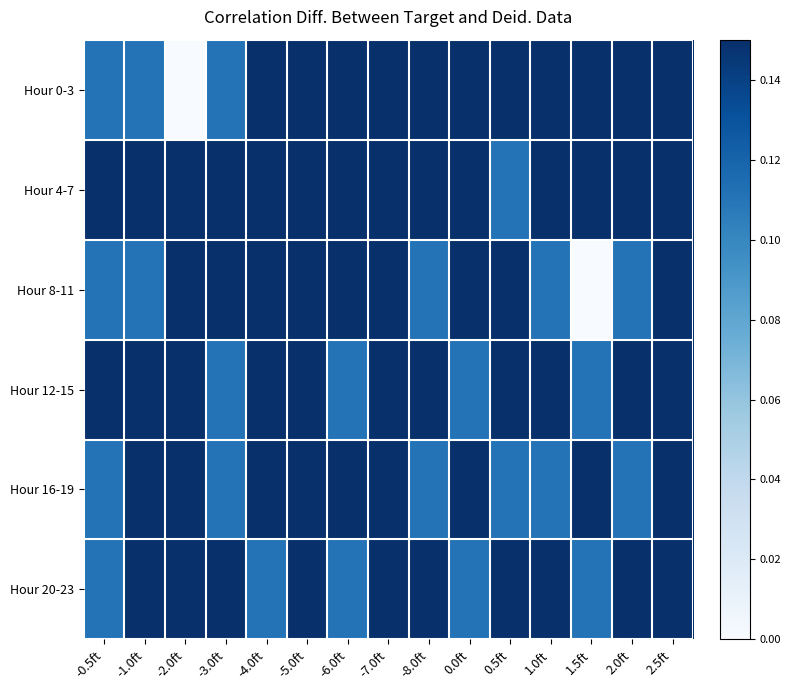

Reading left to right, list all the values displayed in this chart.

Hour 0-3: -0.5ft=0.1	-1.0ft=0.1	-2.0ft=0.0	-3.0ft=0.1	-4.0ft=0.3	-5.0ft=0.2	-6.0ft=0.3	-7.0ft=0.7	-8.0ft=0.7	0.0ft=0.7	0.5ft=0.8	1.0ft=0.9	1.5ft=0.9	2.0ft=1.0	2.5ft=0.9
Hour 4-7: -0.5ft=0.9	-1.0ft=0.9	-2.0ft=0.9	-3.0ft=0.9	-4.0ft=0.8	-5.0ft=0.7	-6.0ft=0.4	-7.0ft=0.3	-8.0ft=0.3	0.0ft=0.2	0.5ft=0.1	1.0ft=0.2	1.5ft=0.3	2.0ft=0.2	2.5ft=0.3
Hour 8-11: -0.5ft=0.1	-1.0ft=0.1	-2.0ft=0.2	-3.0ft=0.4	-4.0ft=0.6	-5.0ft=0.6	-6.0ft=0.4	-7.0ft=0.2	-8.0ft=0.1	0.0ft=0.2	0.5ft=0.3	1.0ft=0.1	1.5ft=0.0	2.0ft=0.1	2.5ft=0.3
Hour 12-15: -0.5ft=0.2	-1.0ft=0.3	-2.0ft=0.2	-3.0ft=0.1	-4.0ft=0.2	-5.0ft=0.3	-6.0ft=0.1	-7.0ft=0.2	-8.0ft=0.3	0.0ft=0.1	0.5ft=0.2	1.0ft=0.2	1.5ft=0.1	2.0ft=0.2	2.5ft=0.3
Hour 16-19: -0.5ft=0.1	-1.0ft=0.2	-2.0ft=0.2	-3.0ft=0.1	-4.0ft=0.2	-5.0ft=0.3	-6.0ft=0.2	-7.0ft=0.2	-8.0ft=0.1	0.0ft=0.2	0.5ft=0.1	1.0ft=0.1	1.5ft=0.2	2.0ft=0.1	2.5ft=0.2
Hour 20-23: -0.5ft=0.1	-1.0ft=0.2	-2.0ft=0.3	-3.0ft=0.2	-4.0ft=0.1	-5.0ft=0.2	-6.0ft=0.1	-7.0ft=0.2	-8.0ft=0.2	0.0ft=0.1	0.5ft=0.2	1.0ft=0.2	1.5ft=0.1	2.0ft=0.2	2.5ft=0.3